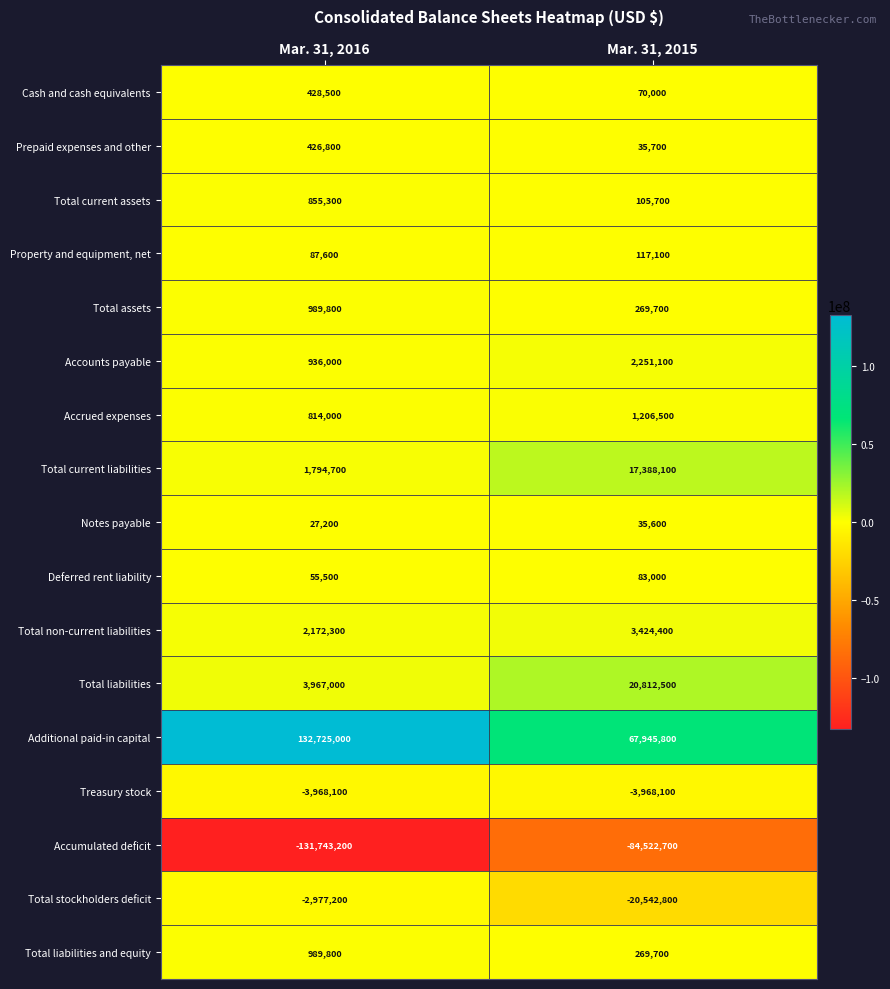

At which category is the sum across all series the highest?

Mar. 31, 2016